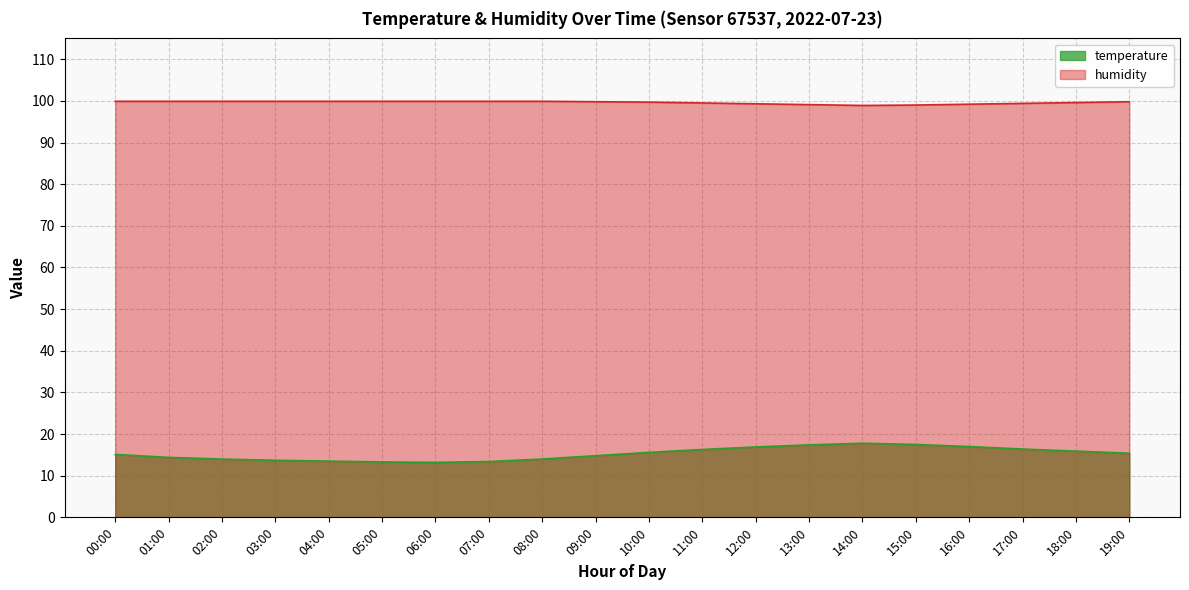

What is the smallest value displayed?

13.2